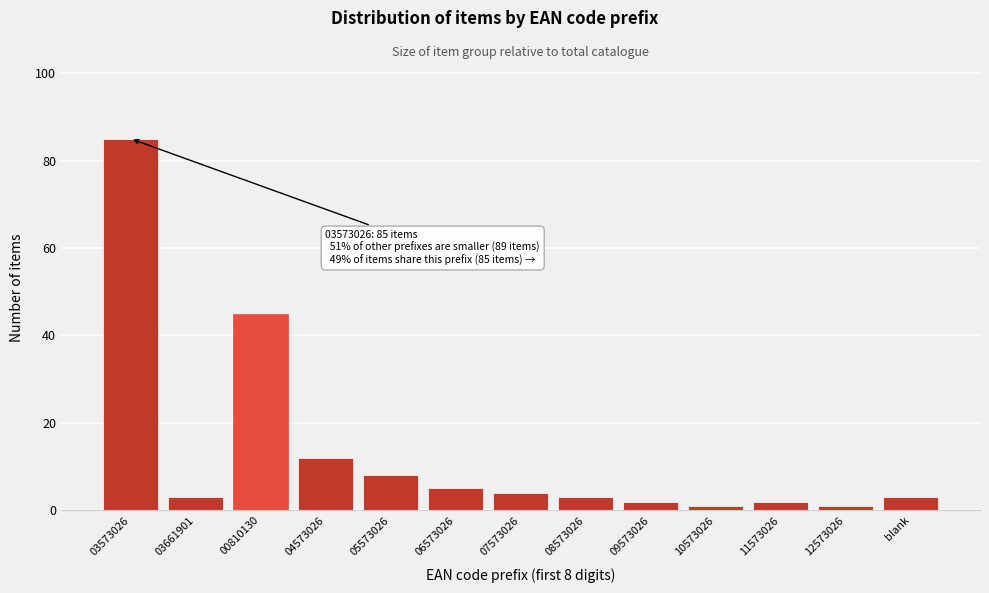

Reading right to left, transcribe all the data shown in this chart.

blank=3	12573026=1	11573026=2	10573026=1	09573026=2	08573026=3	07573026=4	06573026=5	05573026=8	04573026=12	00810130=45	03661901=3	03573026=85